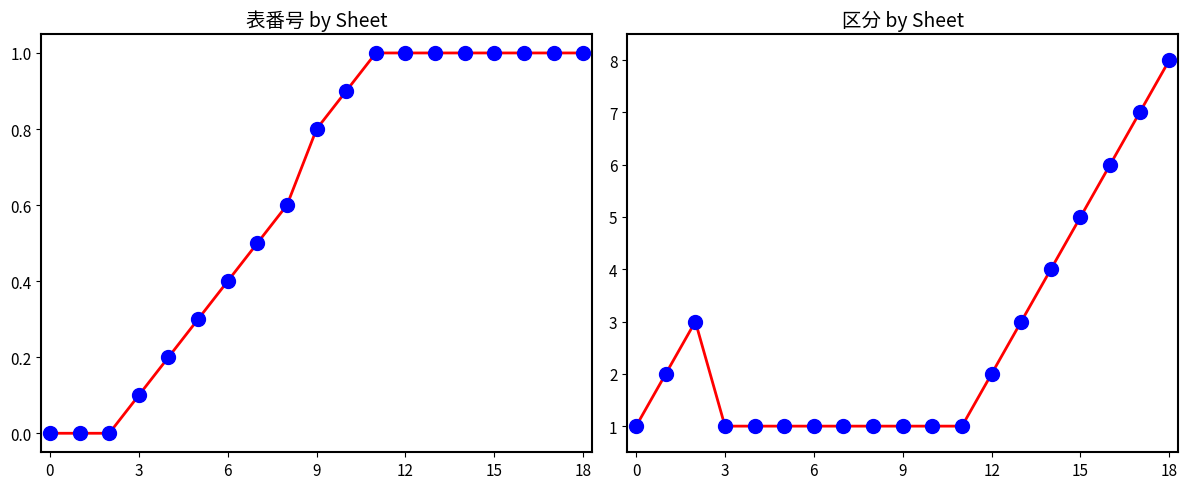

What is the total value across all series at 7?

1.5